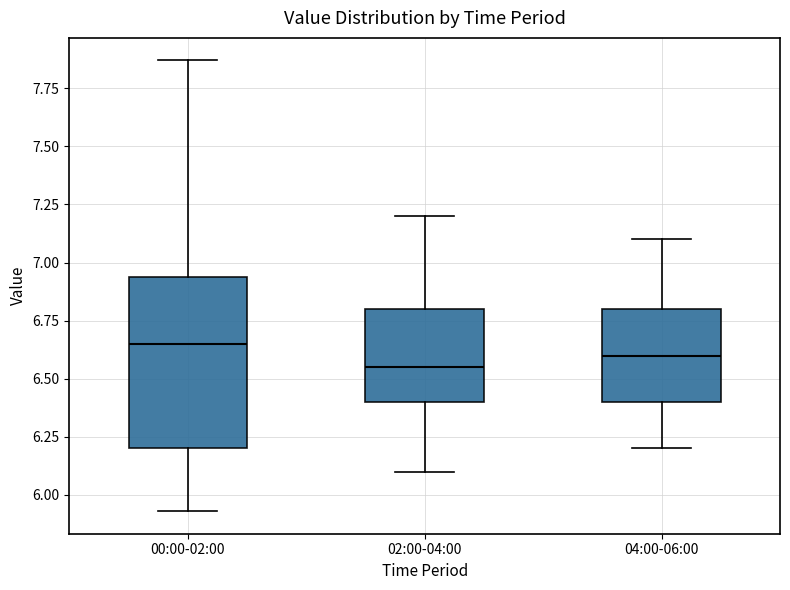

Reading left to right, read every box against the y-axis: the position of its median line, the range the box covers, and the ends of its whiskers. The values are not printed on the chart, so give them approximately, as read against the axis.

00:00-02:00: median 6.65, box 6.20 to 6.95, whiskers 5.95 to 7.85
02:00-04:00: median 6.55, box 6.40 to 6.80, whiskers 6.10 to 7.20
04:00-06:00: median 6.60, box 6.40 to 6.80, whiskers 6.20 to 7.10